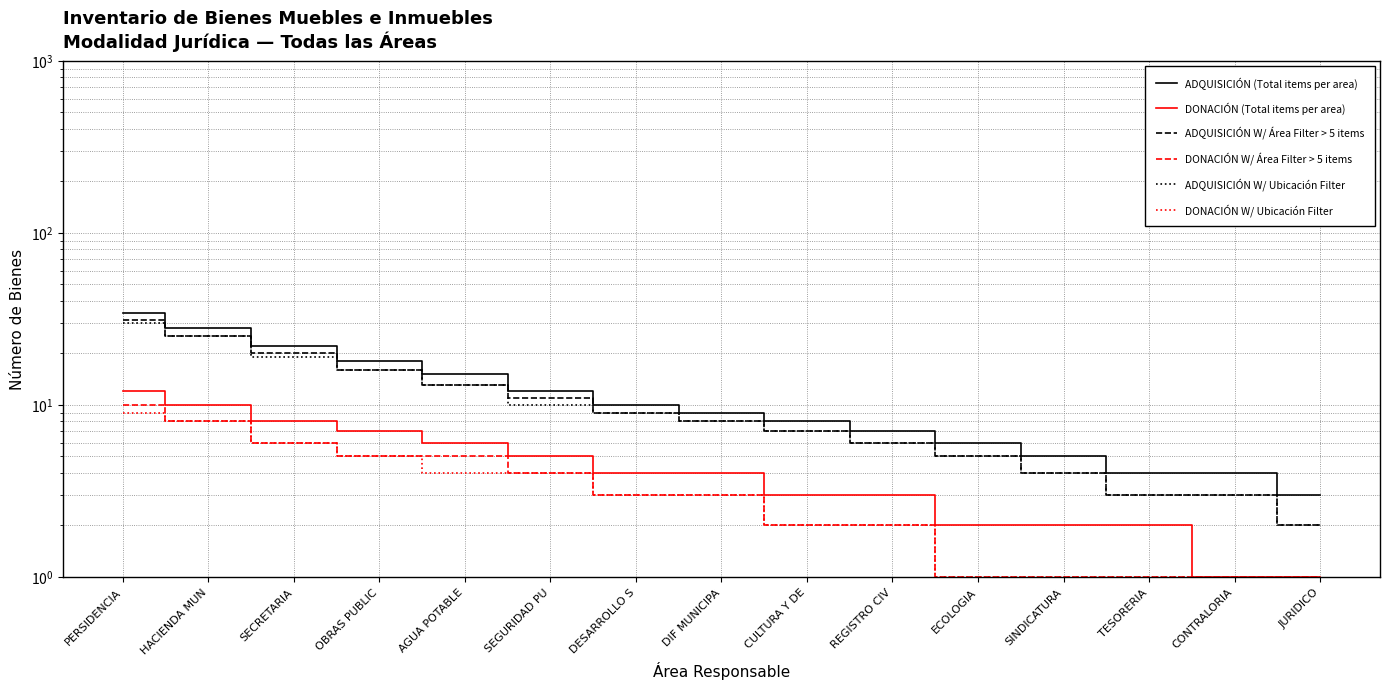

Does the chart display data point markers on the line(s)?

No